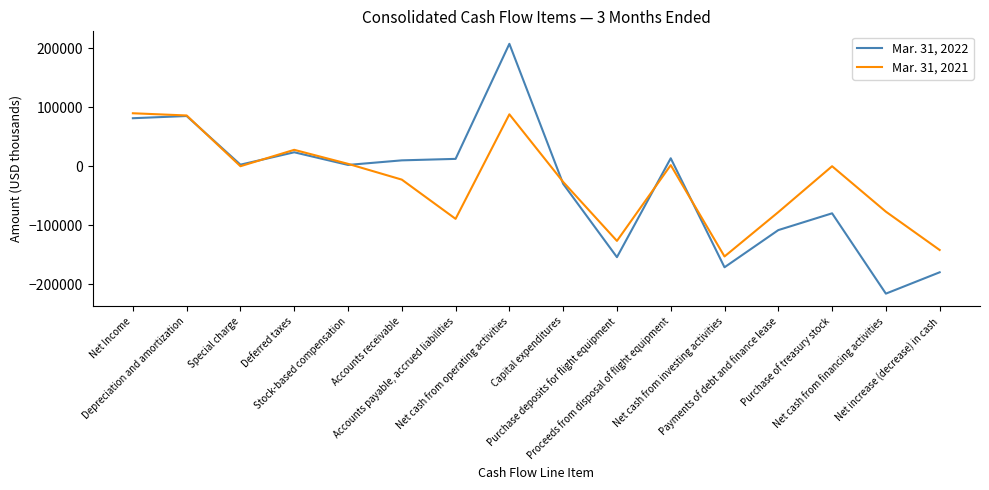

What is the minimum value for Mar. 31, 2022?

-216355